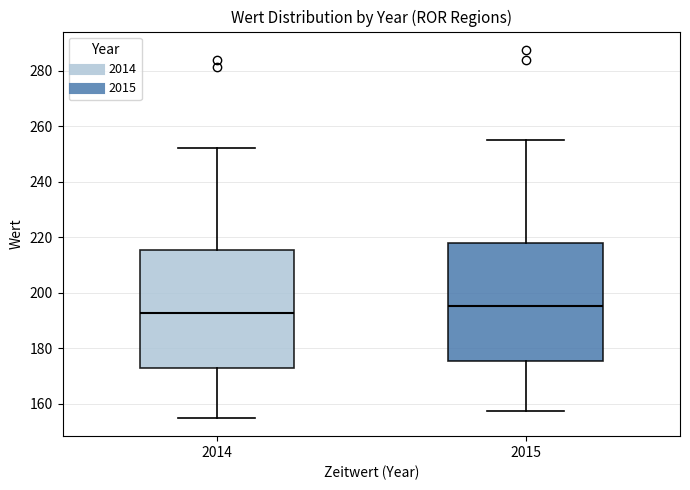

Where does the upper whisker of the box at x = 2015 end on the y-axis? The values are not printed on the chart, so give them approximately, as read against the axis.

256